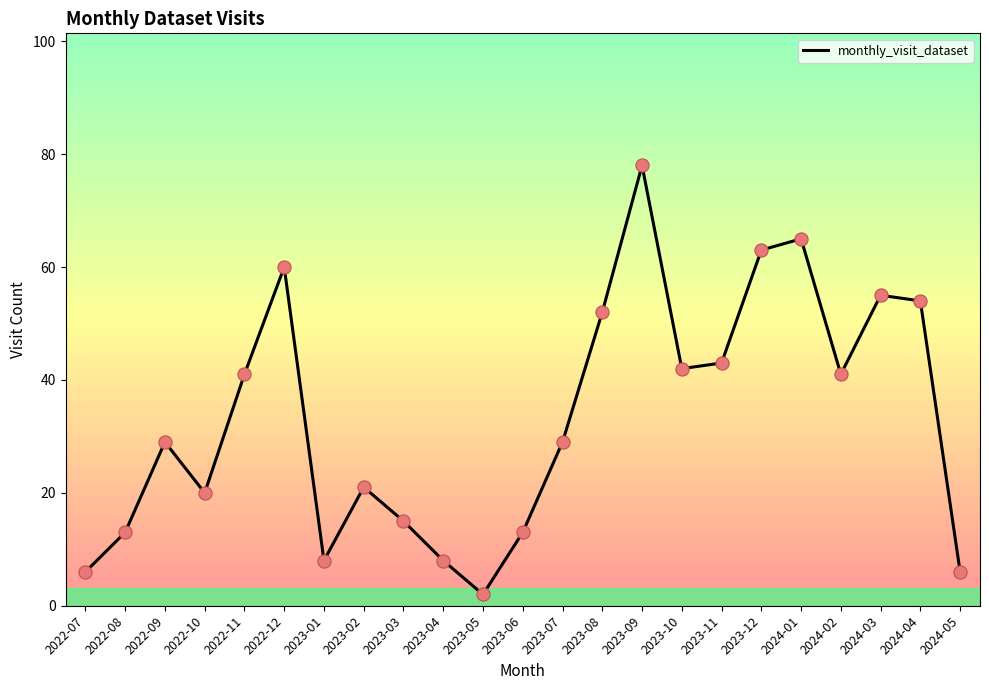

What is the change in value from 2022-10 to 2023-03?

-5